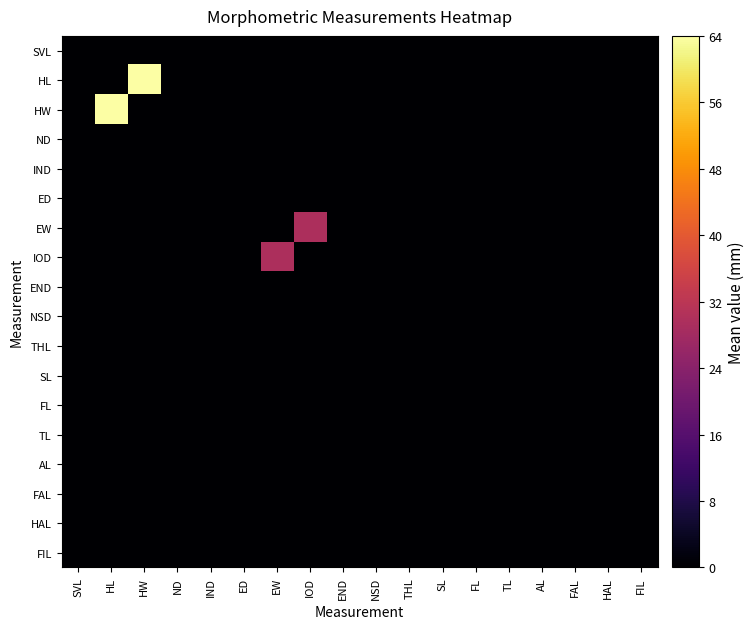

Between HW and HAL, which series saw the biggest shift?

HL